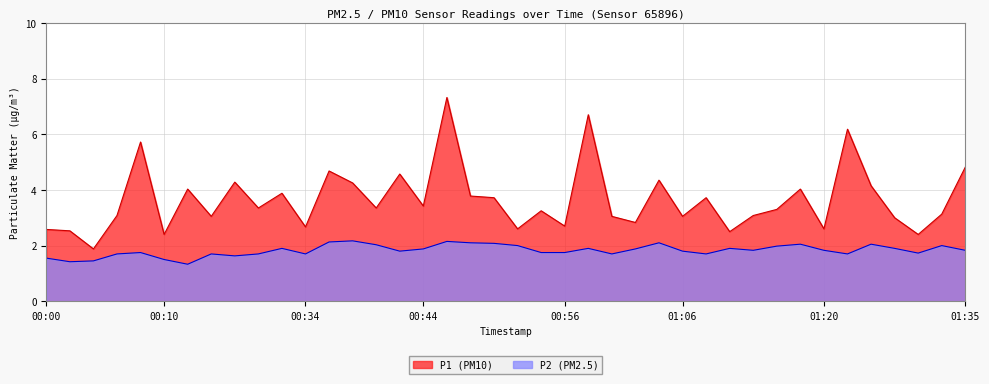

True or false: P1 and P2 intersect in this chart.

False